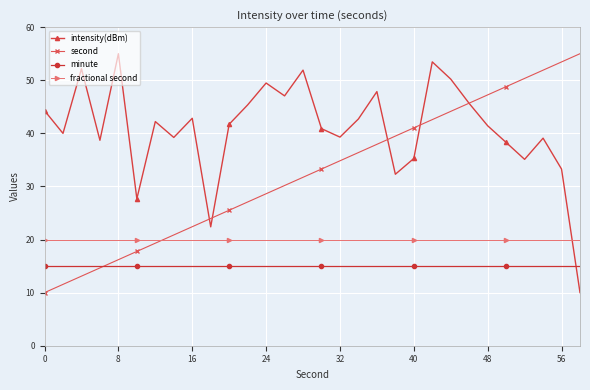

How many lines are shown in the chart?

4